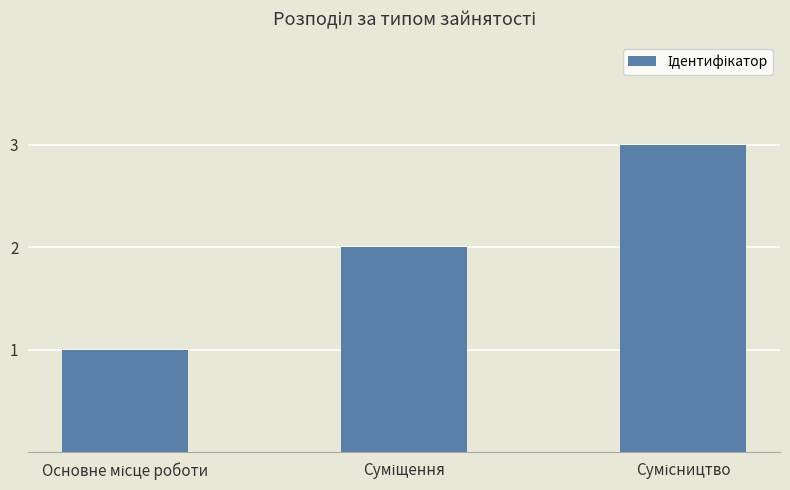

What is the greatest value displayed?

3